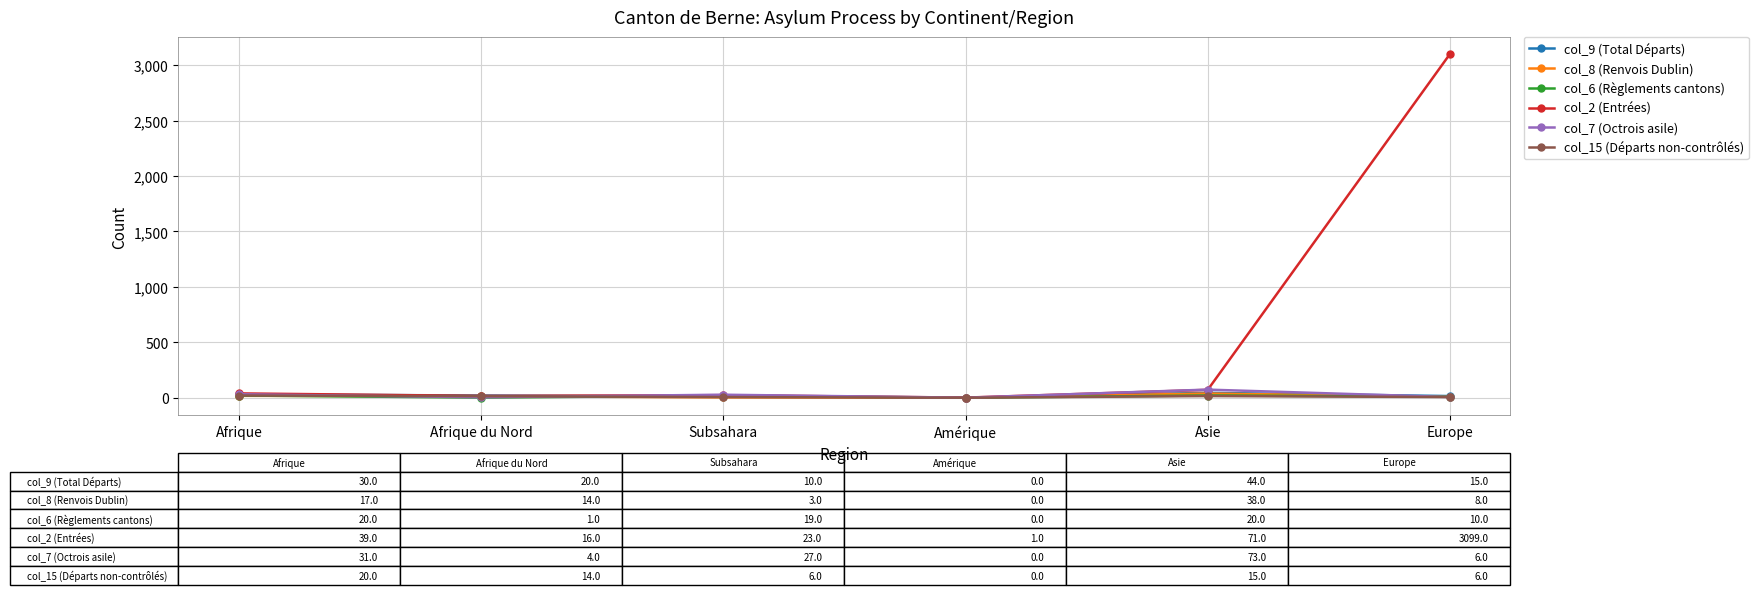

At which category does the chart reach its peak across all series?

Europe